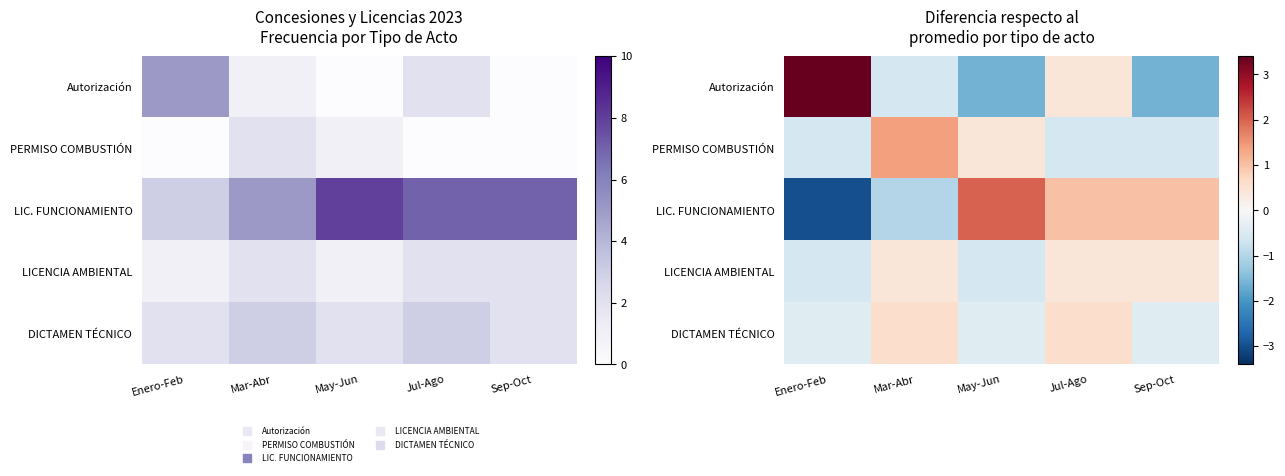

Count the number of categories in the chart.

5